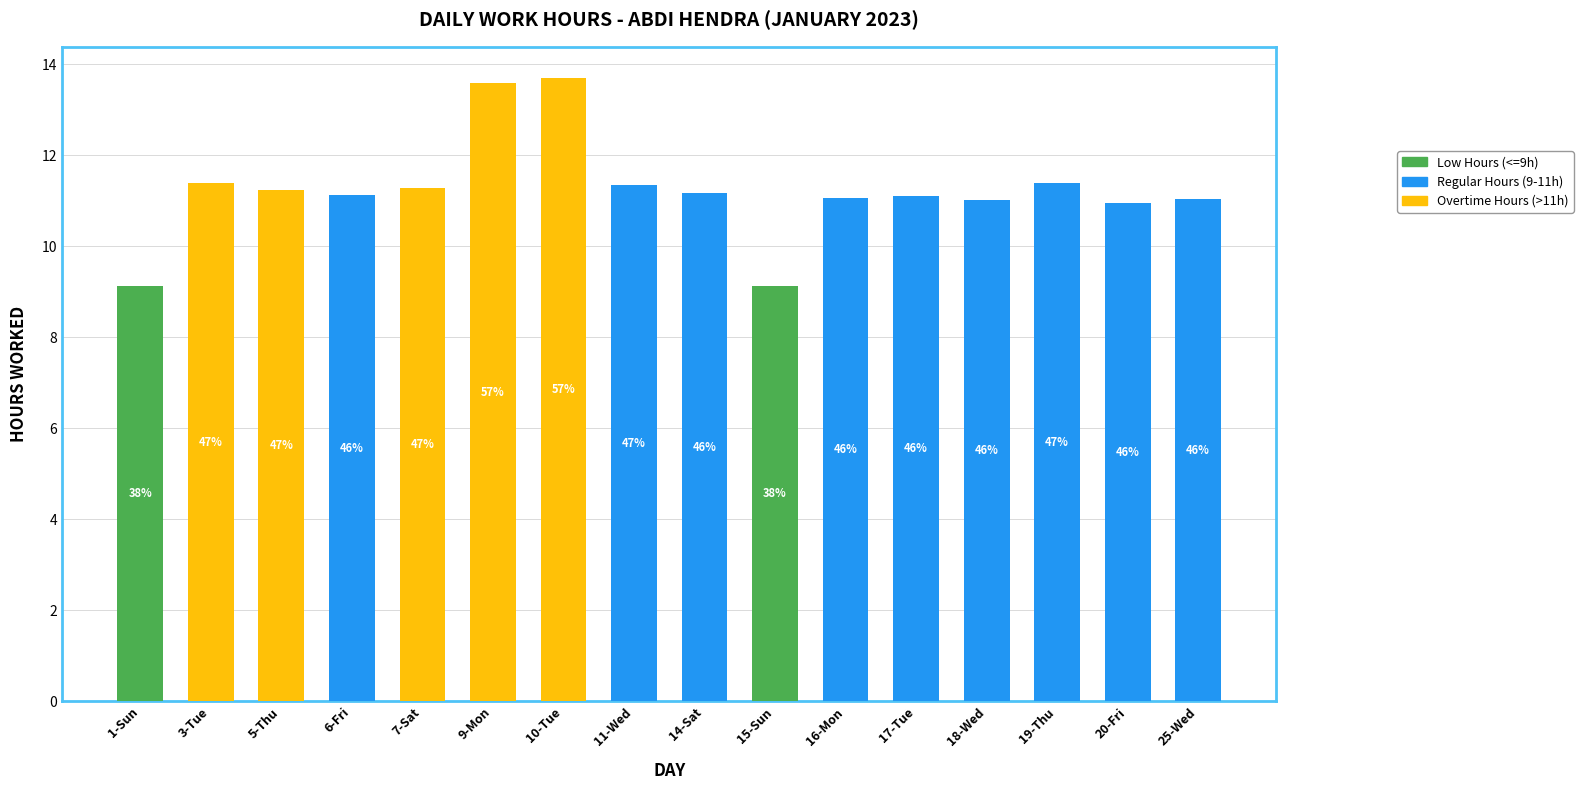

True or false: Low Hours (<=9h) has a value of 4.0 at 15-Sun.

False